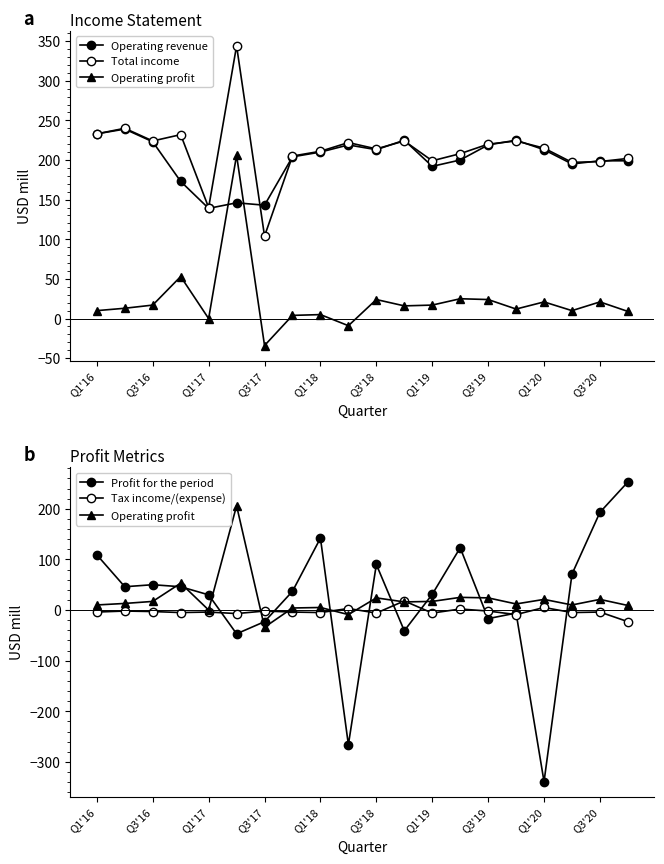

How many data points in Operating revenue are less than 210?

10